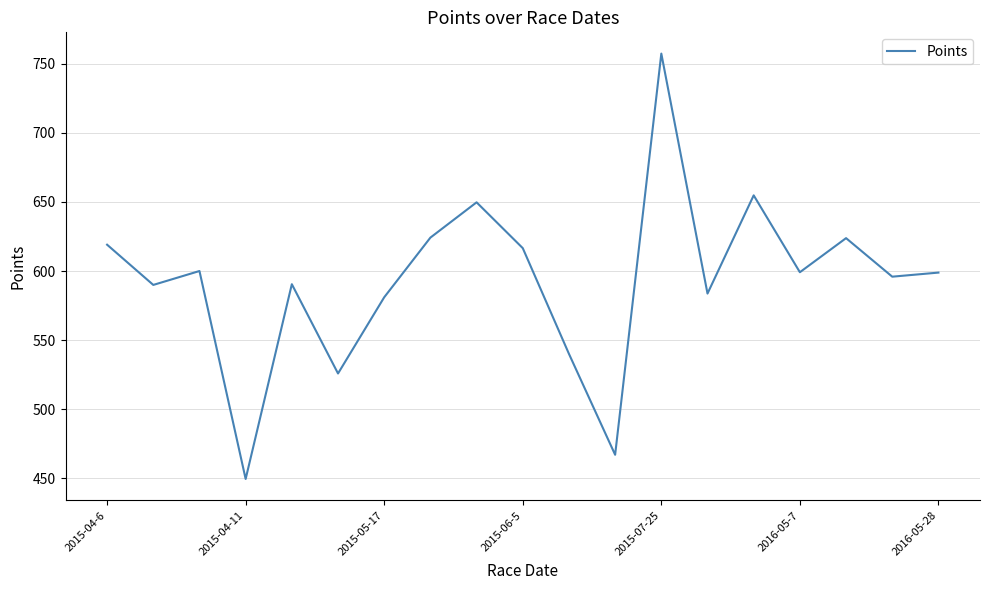

What is the average value?

593.0